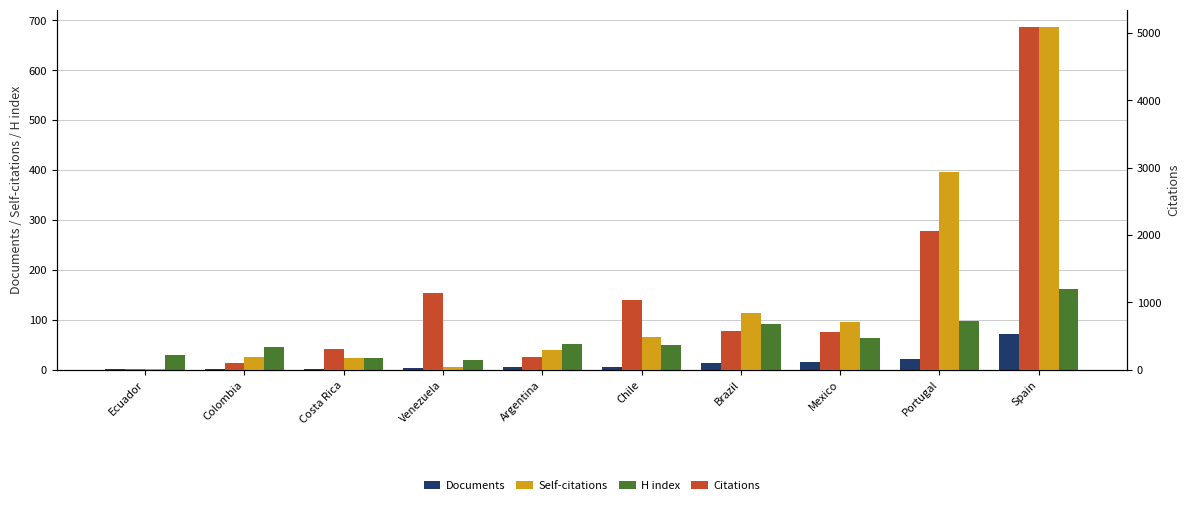

Which category has the highest value in the Citations series?

Spain